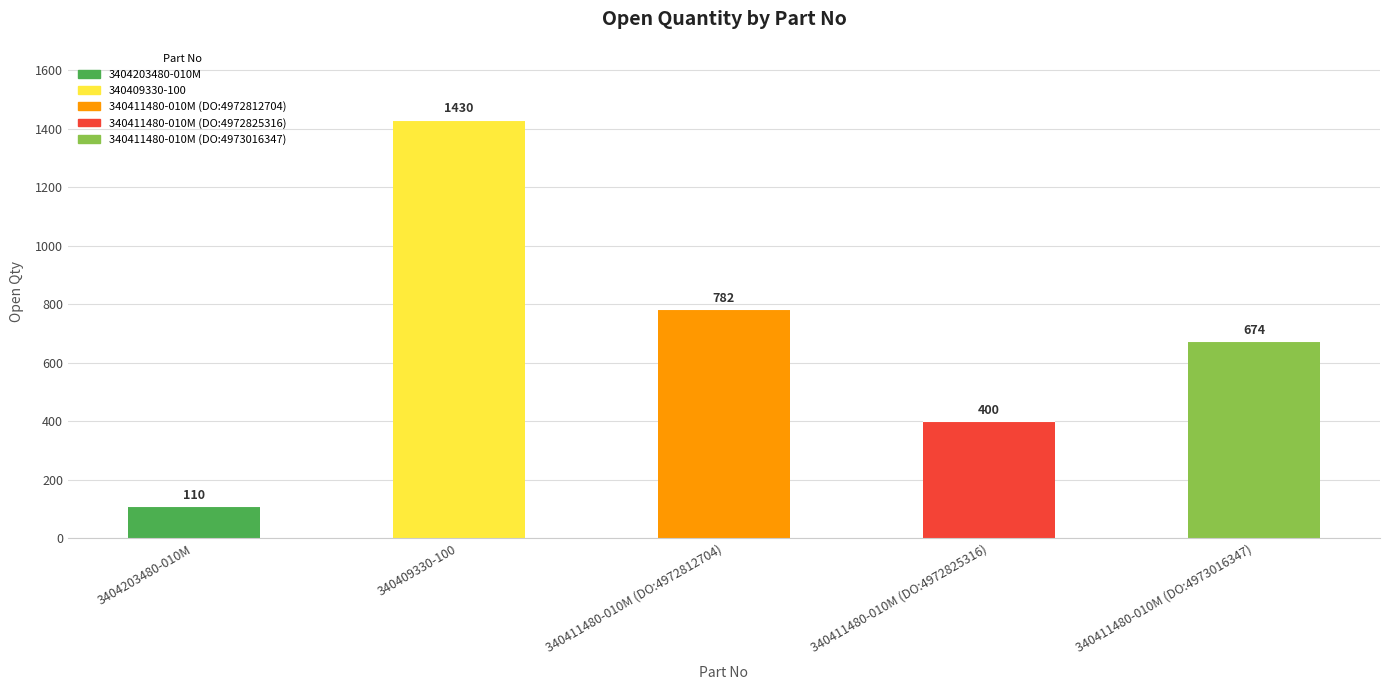

What is the sum of the values at 3404203480-010M and 340411480-010M (DO:4973016347)?

784